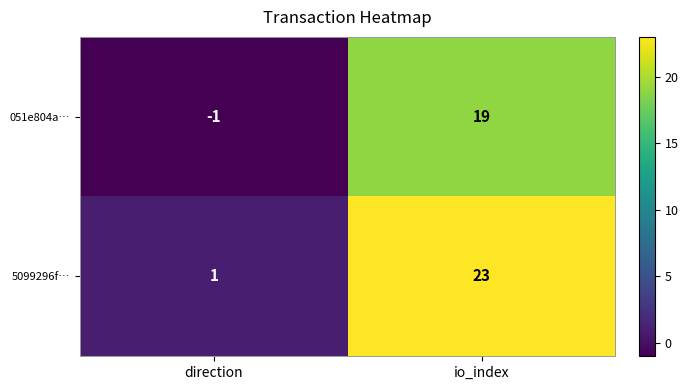

What is the difference between the 5099296f… values at io_index and direction?

22